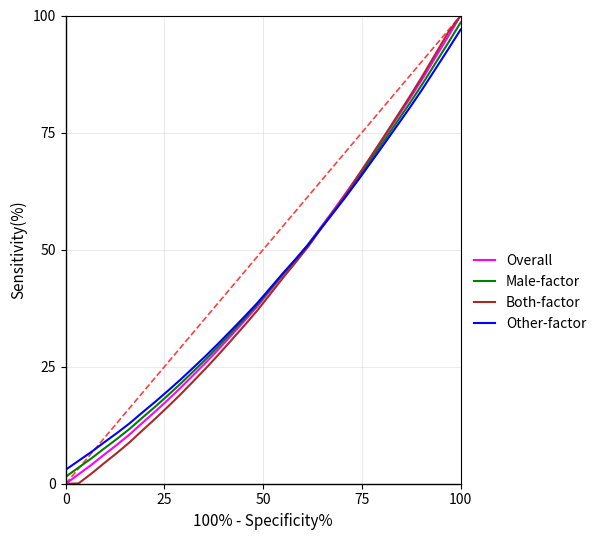

Does the chart have visible grid lines?

Yes